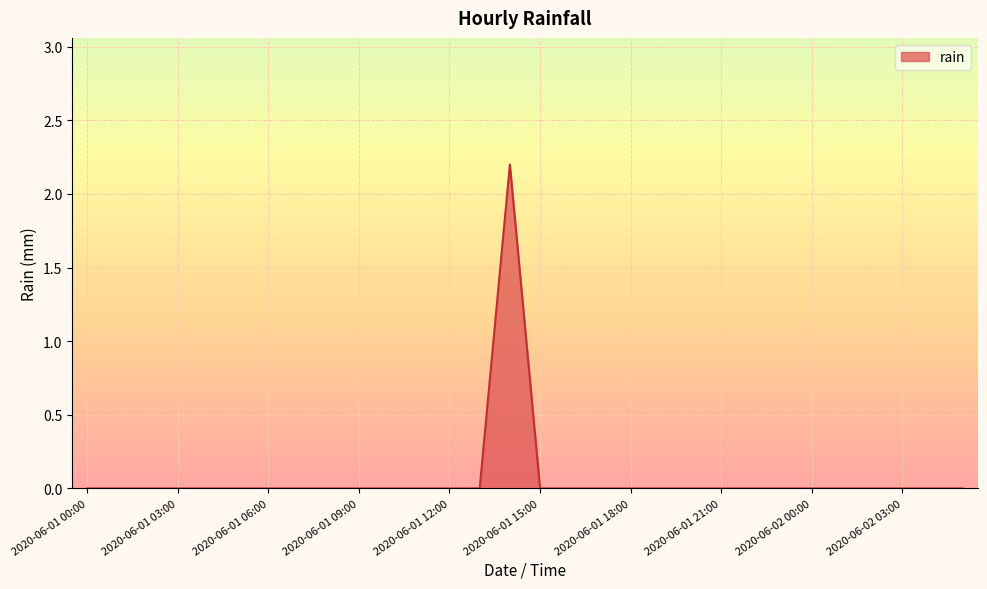

Count the number of categories in the chart.

30